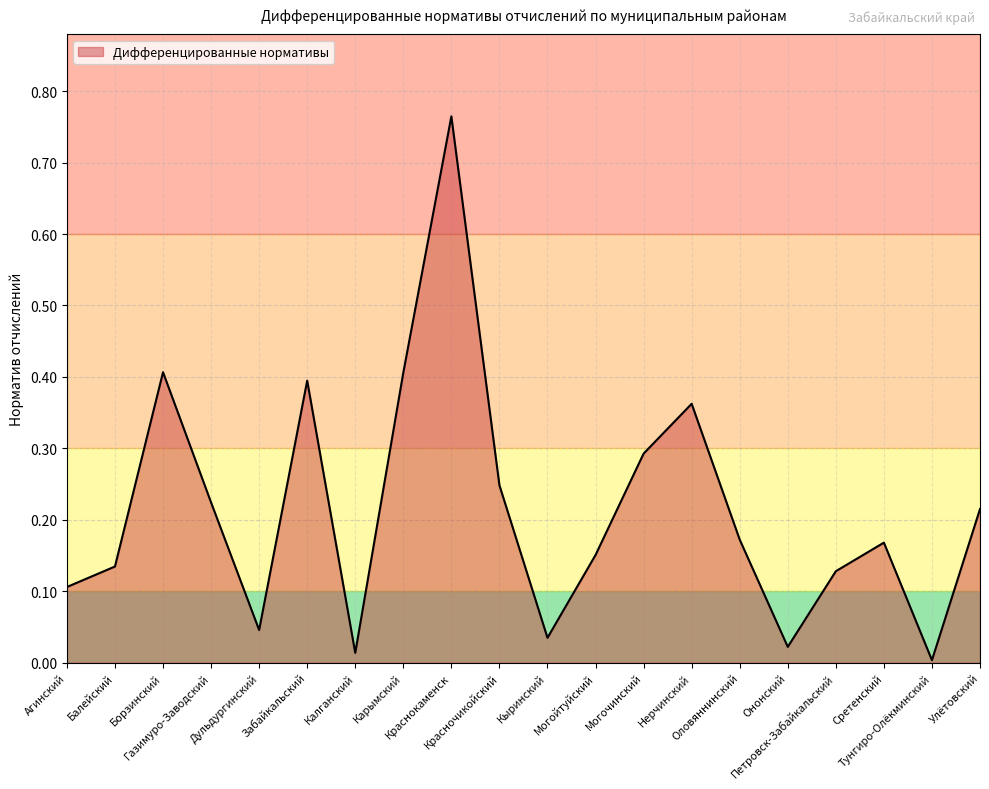

What is the sum of the values at Петровск-Забайкальский and Могочинский?

0.4